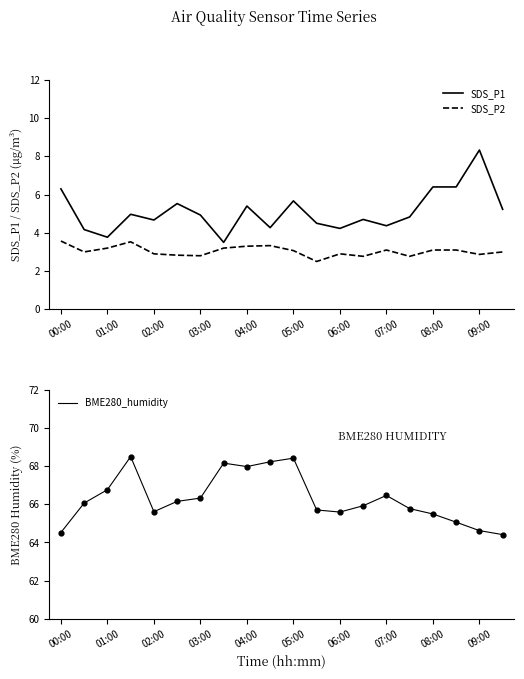

Which series contains the lowest Y value?

SDS_P2